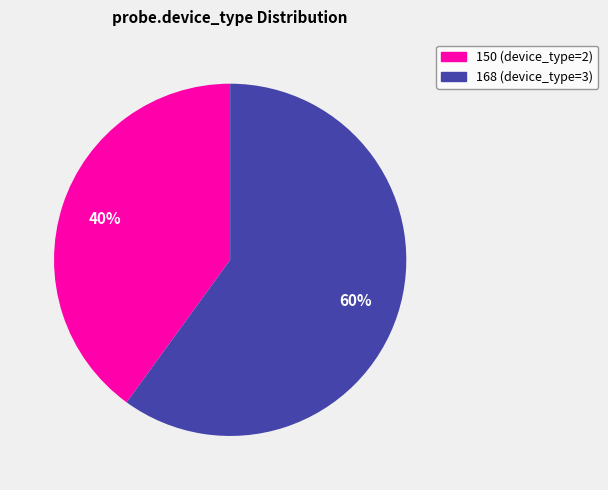

Is the sum of 150 and 168 greater than half?

Yes